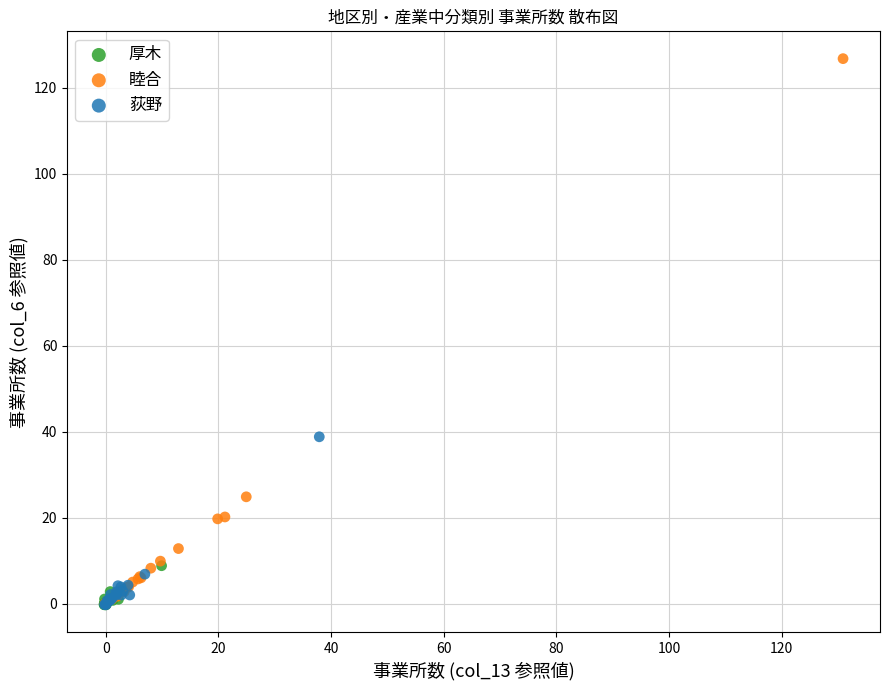

Which series has the largest Y range (max minus min)?

睦合